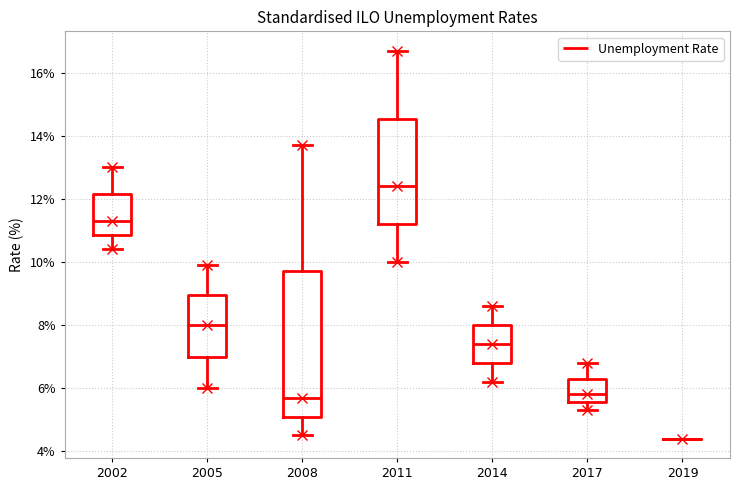

Where is the lower edge of the box at x = 2005 on the y-axis? The values are not printed on the chart, so give them approximately, as read against the axis.

7.0